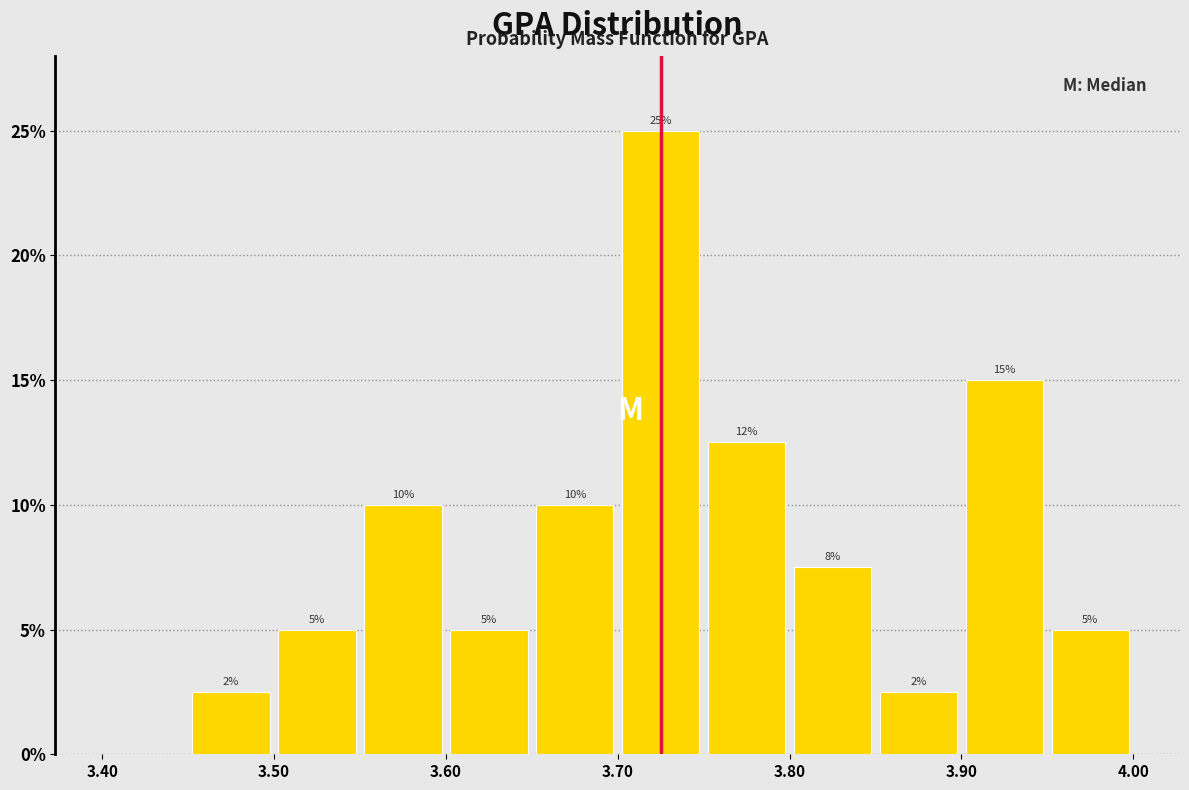

Which range on the x-axis has the tallest bar?

3.70 to 3.75